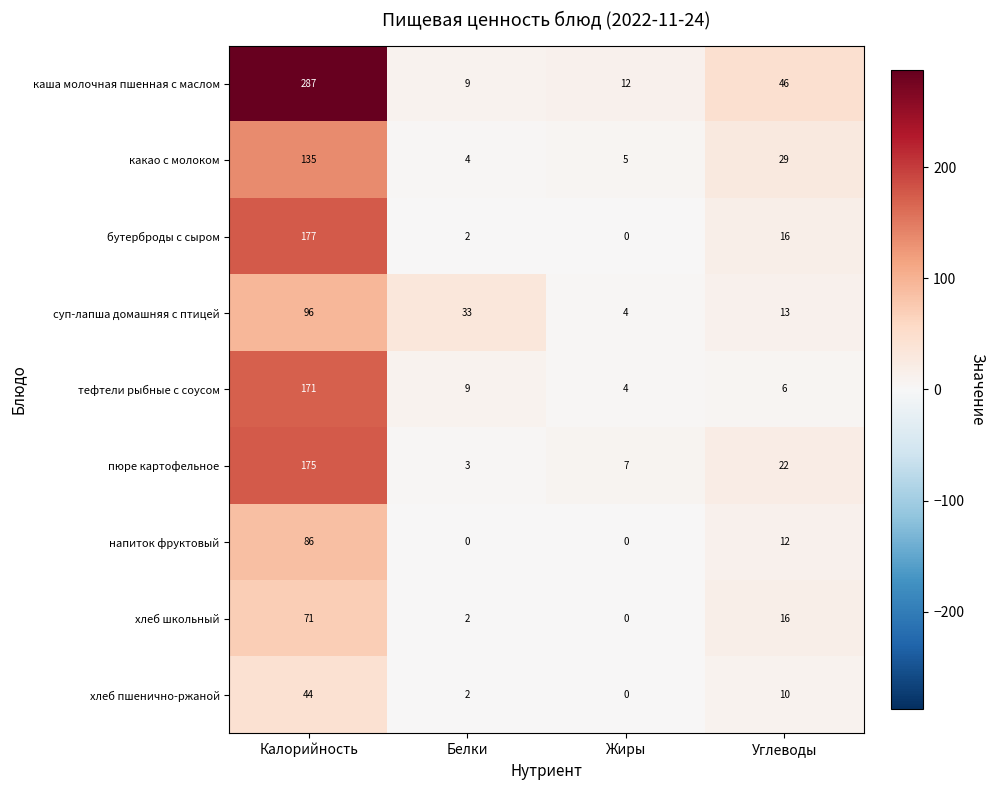

Where is бутерброды с сыром nearest to the value 88?

Углеводы